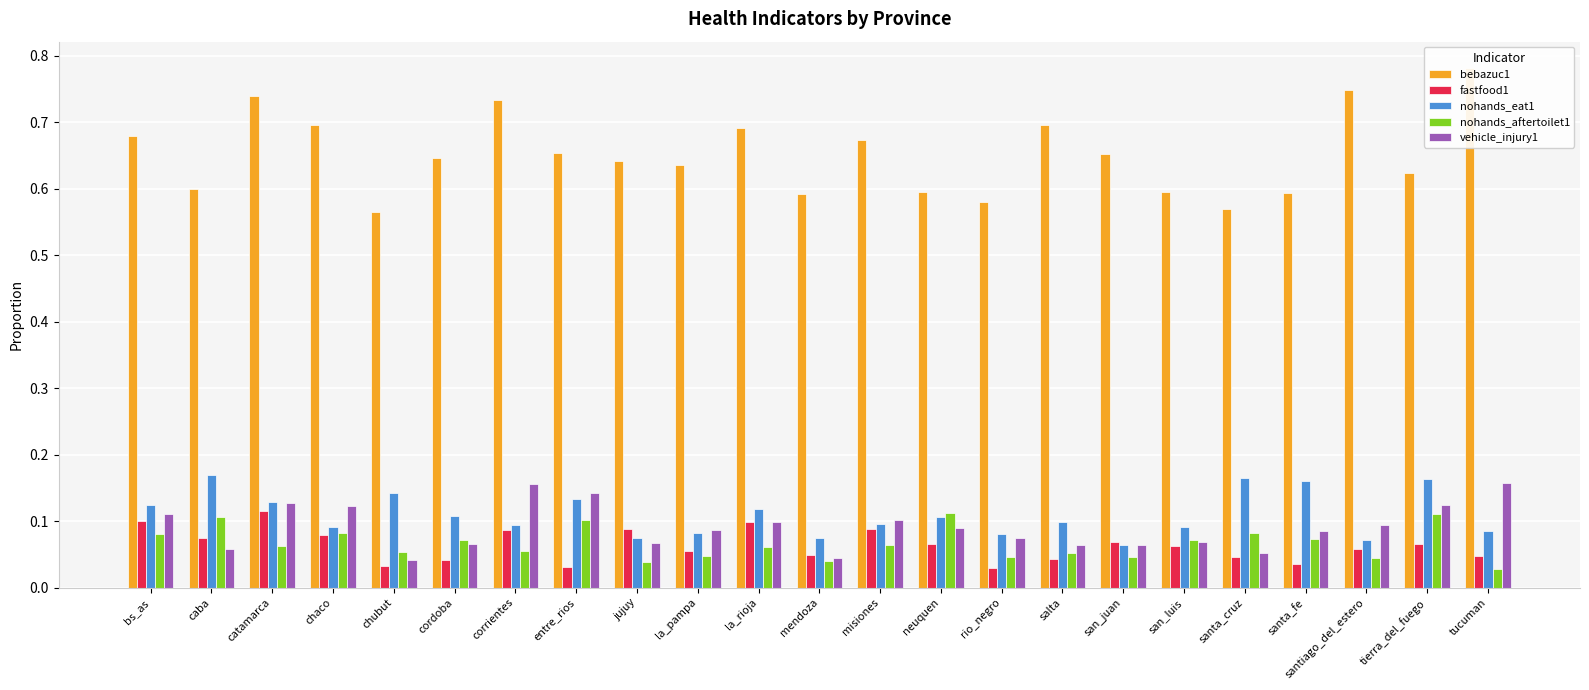

What is the sum of all nohands_eat1 values?

2.5